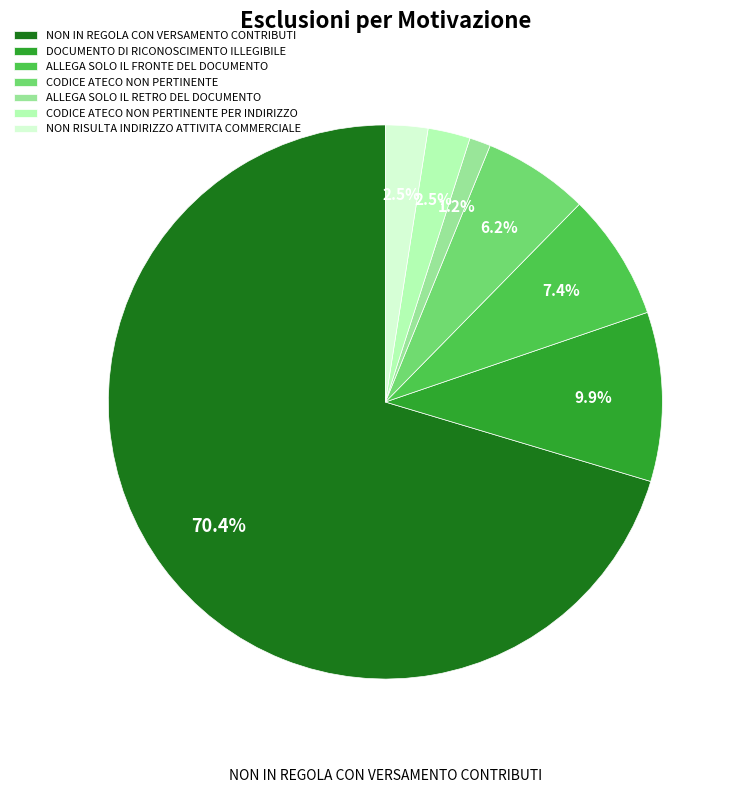

How many slices are in this pie chart?

7